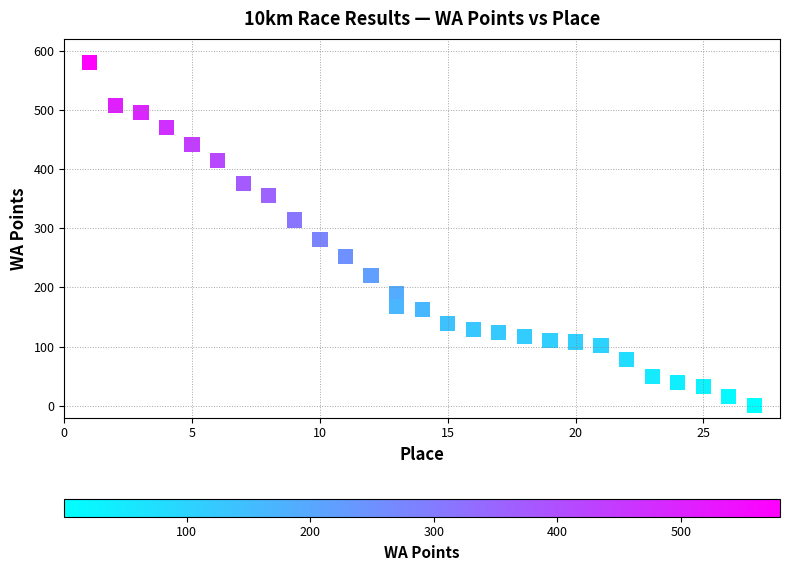

What Y value in the scatter plot is closest to 290?

281